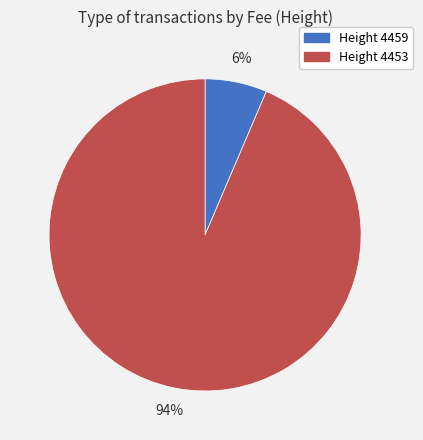

To the nearest percent, what is the average slice percentage?

50%